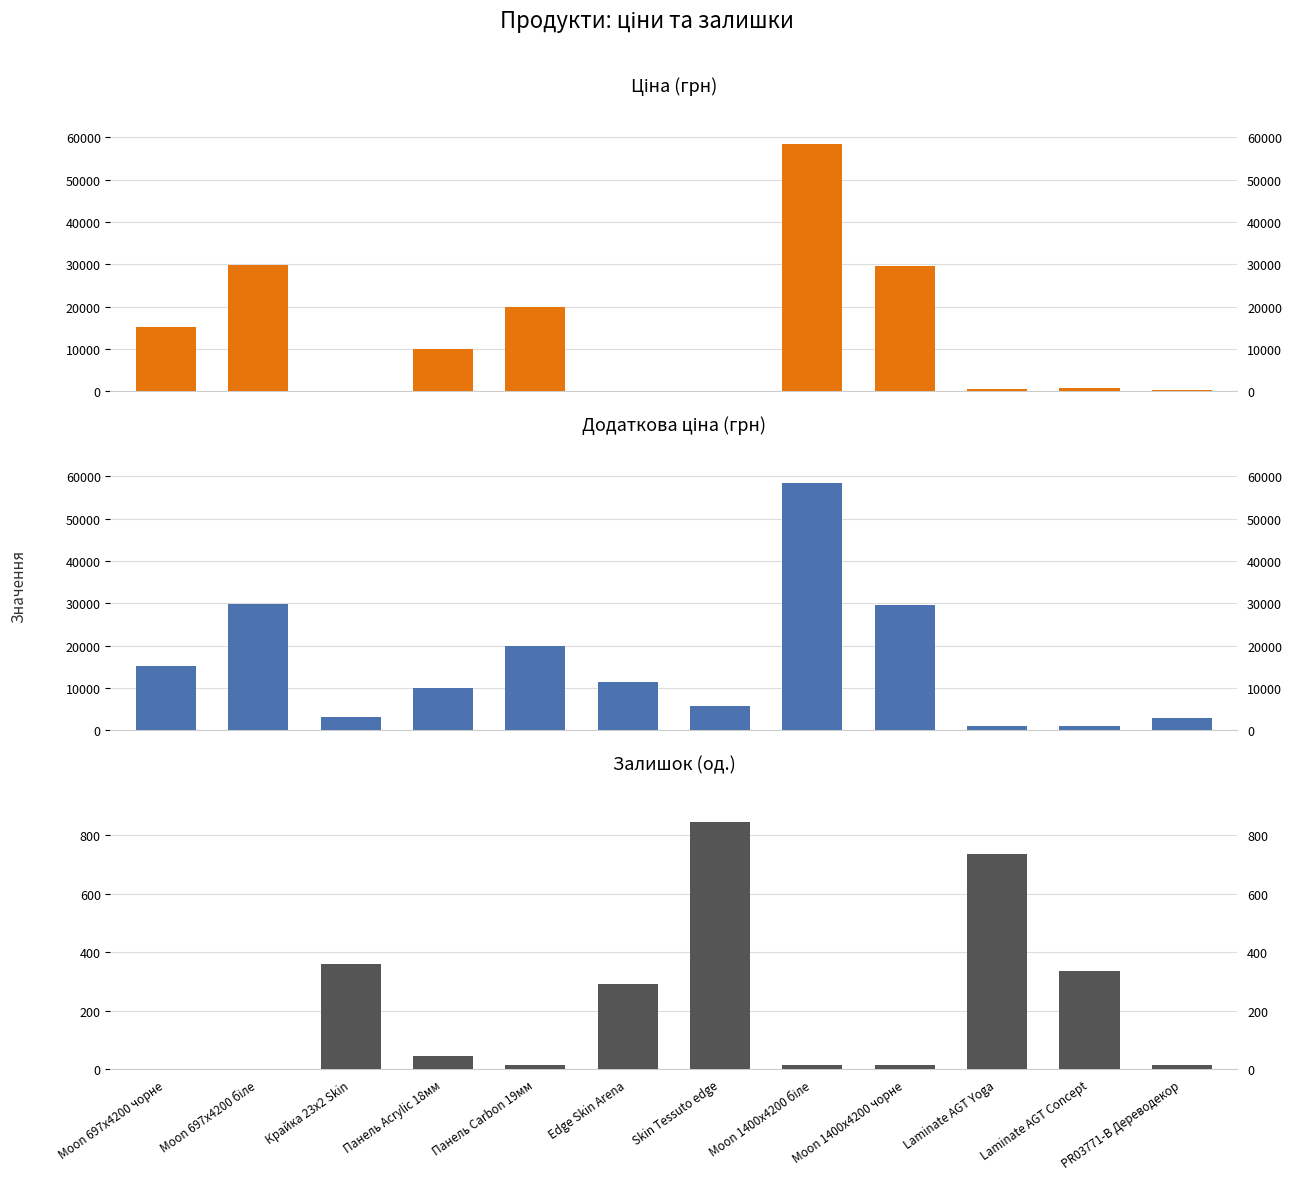

List the labels in order of Доп. ціна value, smallest first.

Laminate AGT Concept, Laminate AGT Yoga, PR03771-B Дереводекор, Крайка 23x2 Skin, Skin Tessuto edge, Панель Acrylic 18мм, Edge Skin Arena, Moon 697x4200 чорне, Панель Carbon 19мм, Moon 1400x4200 чорне, Moon 697x4200 біле, Moon 1400x4200 біле